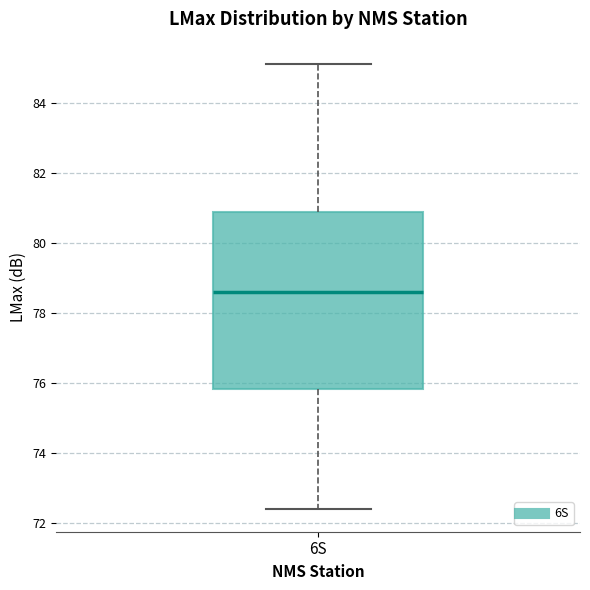

Read this box plot against the y-axis: the position of the median line, the range covered by the box, and the ends of both whiskers. The values are not printed on the chart, so give them approximately, as read against the axis.

median 78.6, box 75.8 to 80.8, whiskers 72.4 to 85.2